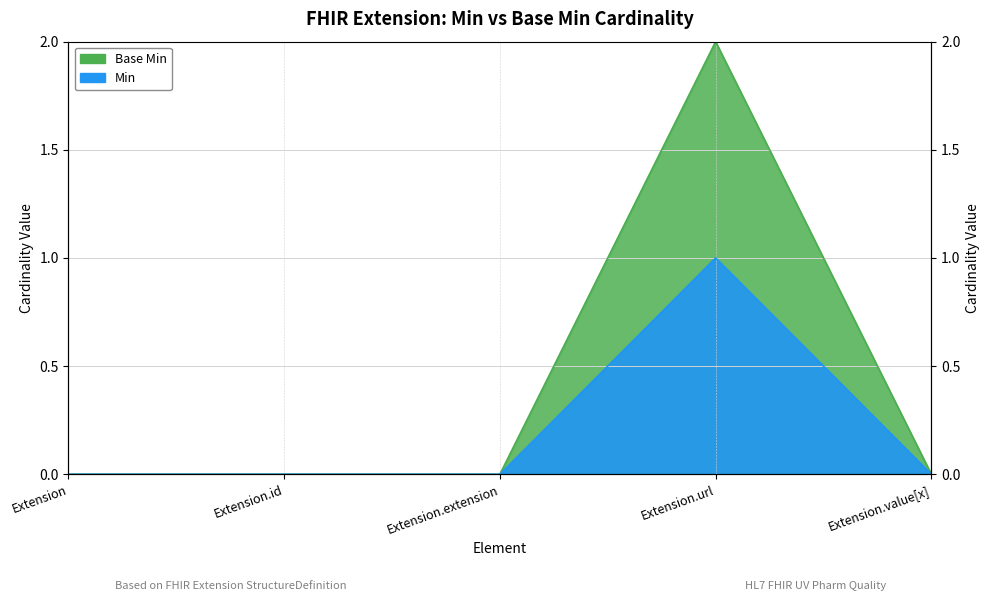

The Min series shows 1 at Extension.extension. True or false?

False